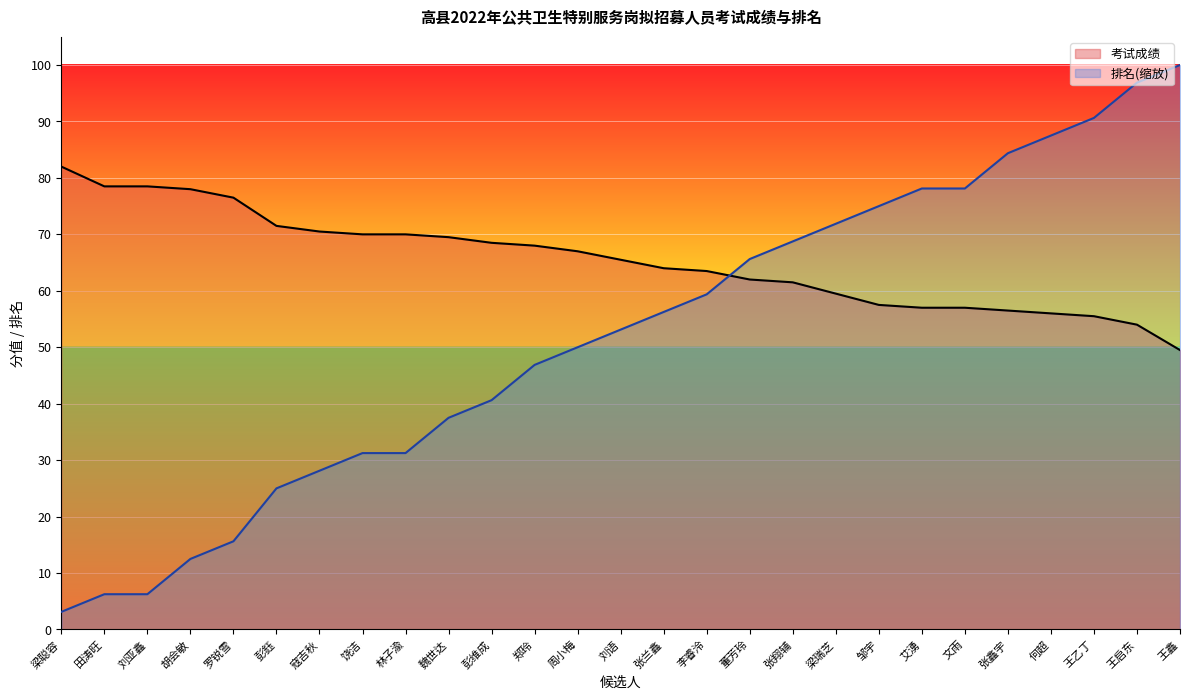

Which has a higher value, 艾湧 or 邹宇?

邹宇